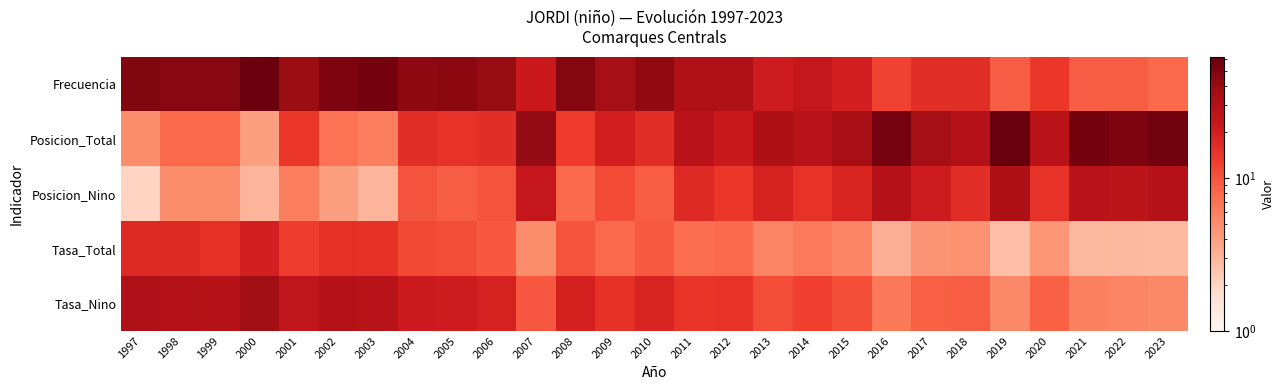

Reading right to left, list all the values displayed in this chart.

Frecuencia: 2023=8.0	2022=9.0	2021=9.0	2020=14.0	2019=9.0	2018=16.0	2017=16.0	2016=12.0	2015=20.0	2014=24.0	2013=21.0	2012=32.0	2011=32.0	2010=43.0	2009=36.0	2008=48.0	2007=22.0	2006=41.0	2005=45.0	2004=44.0	2003=55.0	2002=51.0	2001=40.0	2000=60.0	1999=47.0	1998=47.0	1997=50.0
Posicion_Total: 2023=56.0	2022=51.0	2021=55.0	2020=28.0	2019=62.0	2018=30.0	2017=37.0	2016=54.0	2015=35.0	2014=29.0	2013=33.0	2012=22.0	2011=28.0	2010=16.0	2009=20.0	2008=13.0	2007=42.0	2006=16.0	2005=15.0	2004=16.0	2003=6.0	2002=7.0	2001=14.0	2000=4.0	1999=8.0	1998=8.0	1997=5.0
Posicion_Nino: 2023=30.0	2022=27.0	2021=28.0	2020=15.0	2019=33.0	2018=16.0	2017=21.0	2016=30.0	2015=18.0	2014=15.0	2013=19.0	2012=14.0	2011=17.0	2010=9.0	2009=11.0	2008=8.0	2007=24.0	2006=10.0	2005=9.0	2004=10.0	2003=3.0	2002=4.0	2001=6.0	2000=3.0	1999=5.0	1998=5.0	1997=2.0
Tasa_Total: 2023=2.8	2022=2.9	2021=2.9	2020=4.5	2019=2.7	2018=4.7	2017=4.5	2016=3.3	2015=5.5	2014=6.3	2013=5.6	2012=7.7	2011=7.4	2010=9.4	2009=7.8	2008=10.1	2007=5.0	2006=9.7	2005=10.8	2004=11.2	2003=15.1	2002=15.3	2001=12.9	2000=19.7	1999=15.5	1998=16.6	1997=17.1
Tasa_Nino: 2023=5.3	2022=5.6	2021=5.8	2020=8.6	2019=5.3	2018=9.0	2017=8.7	2016=6.4	2015=10.6	2014=12.4	2013=10.8	2012=14.8	2011=14.4	2010=18.1	2009=15.1	2008=19.1	2007=9.6	2006=18.9	2005=20.8	2004=21.5	2003=28.9	2002=29.7	2001=25.4	2000=37.8	1999=29.5	1998=31.5	1997=32.5